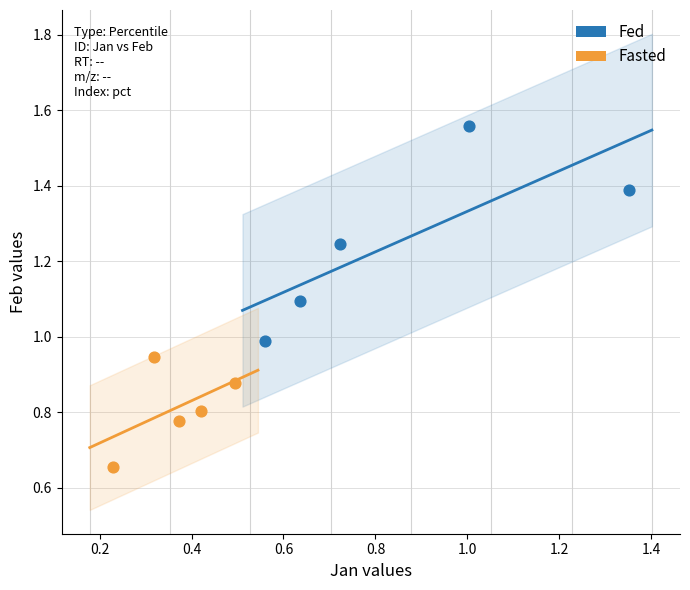

What are all the series names shown in the legend?

Fed, Fasted